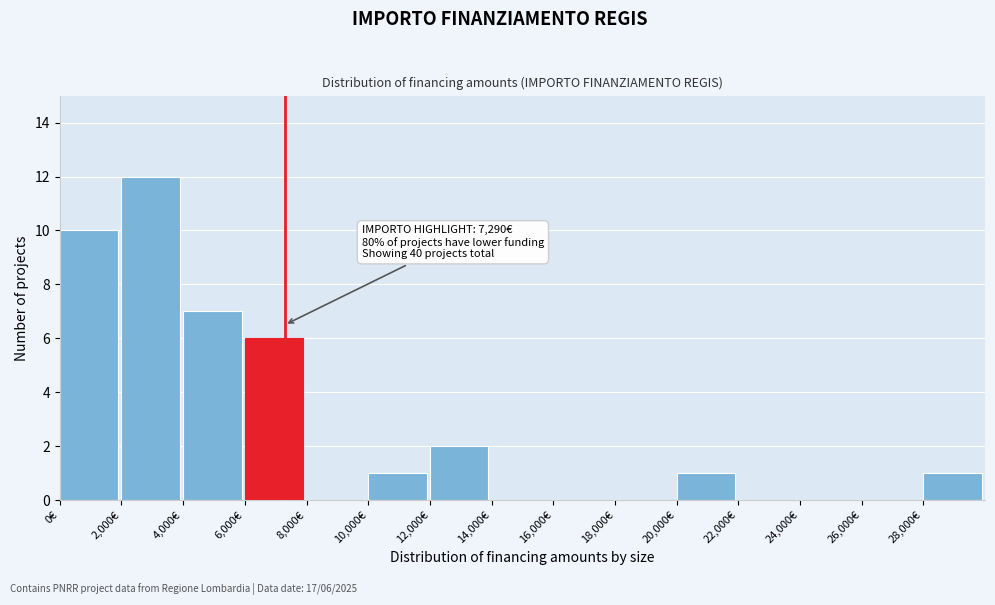

Over which range of the x-axis is the bar tallest?

2000 to 4000